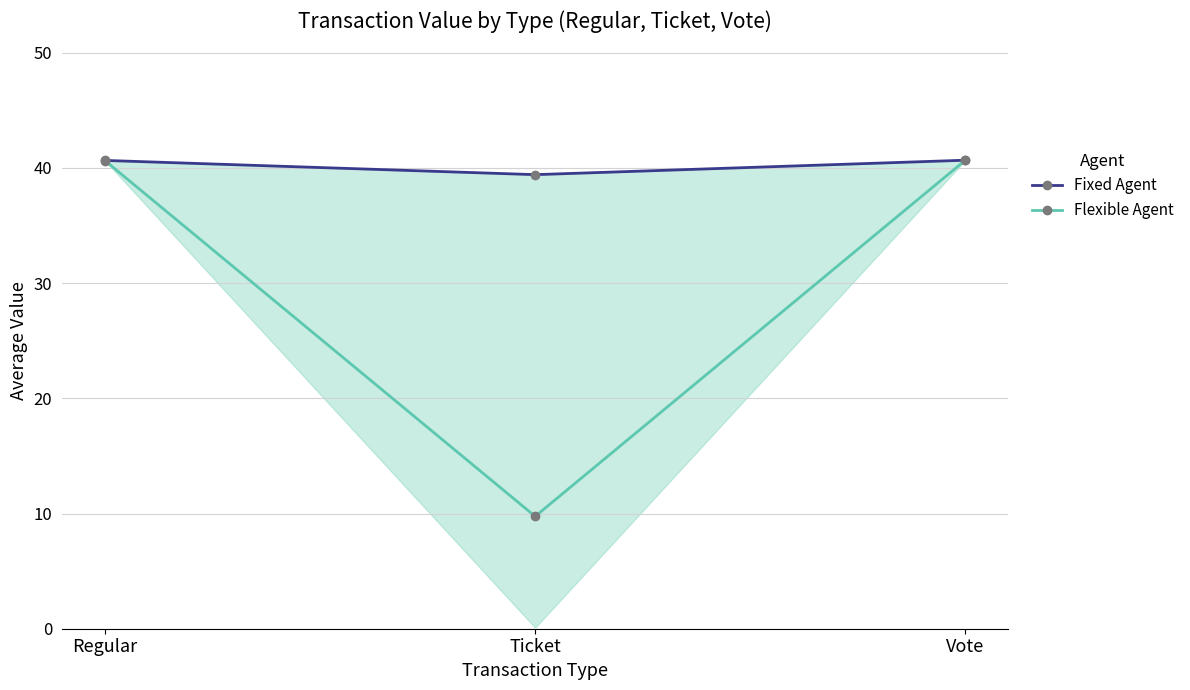

What is the greatest value displayed?

40.7